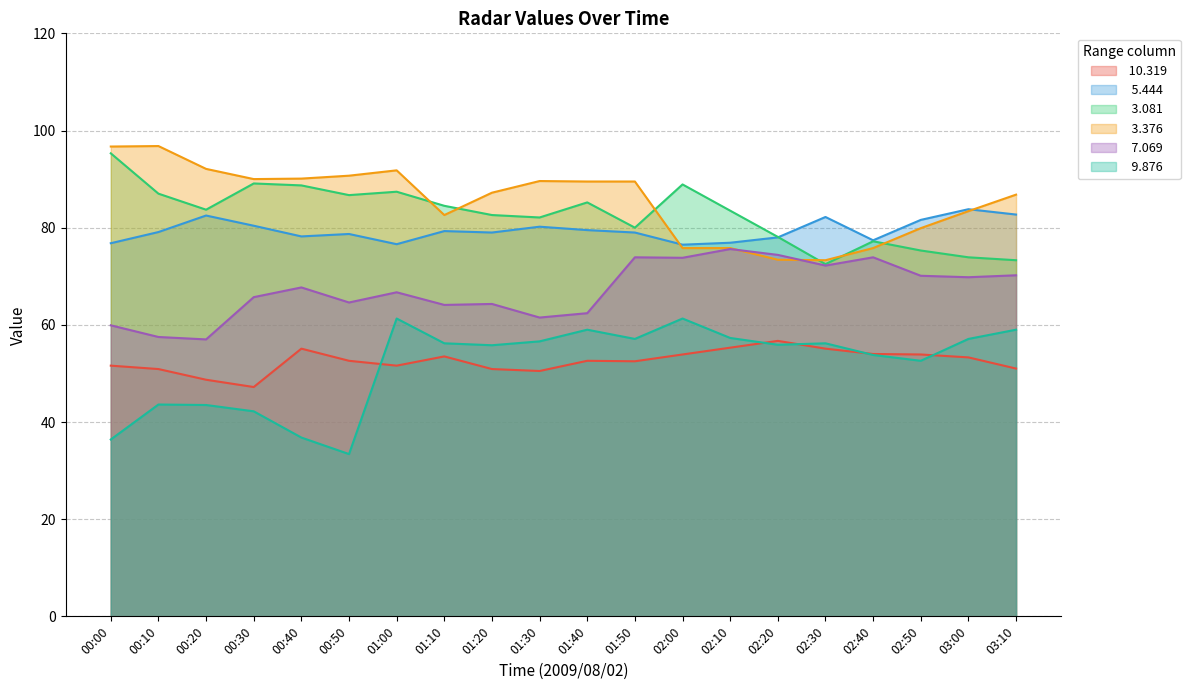

How many lines are shown in the chart?

6